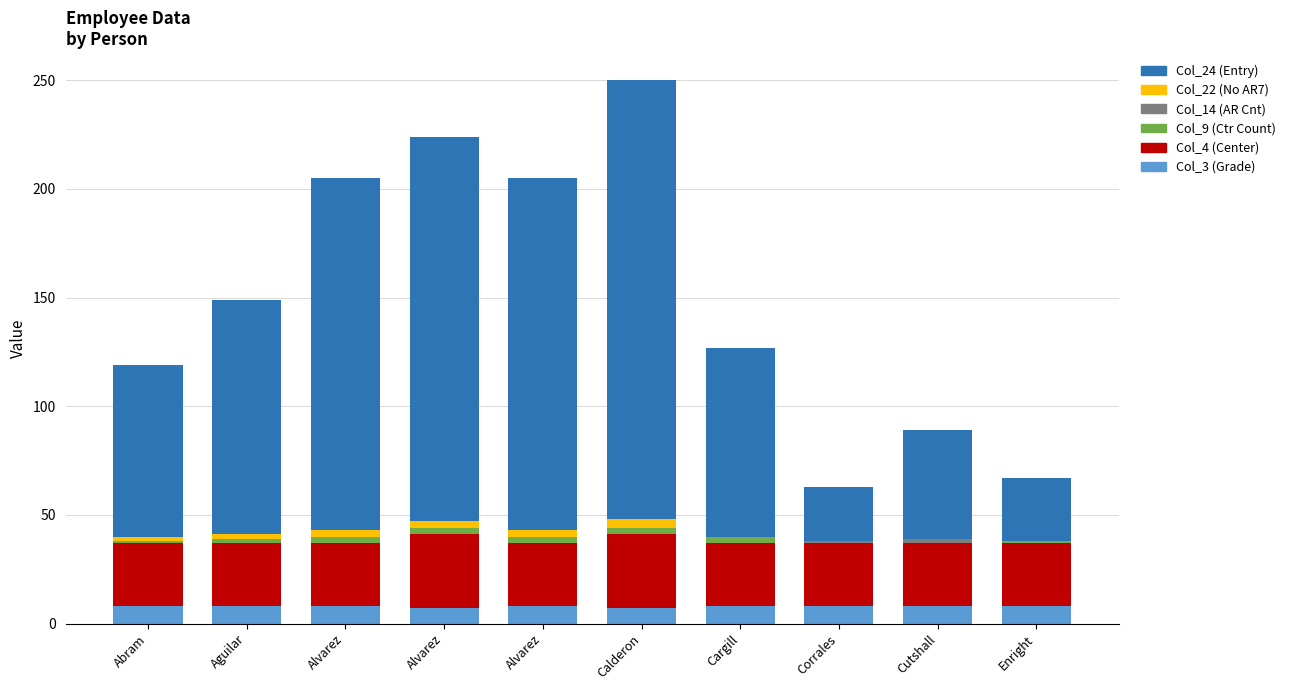

Which has a higher value, Abram or Enright?

Abram